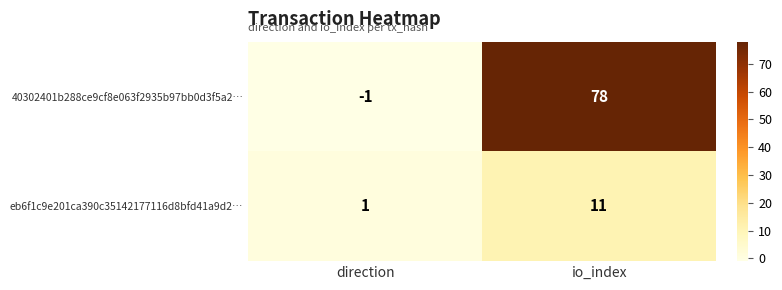

Which label corresponds to the smallest value in the chart?

direction